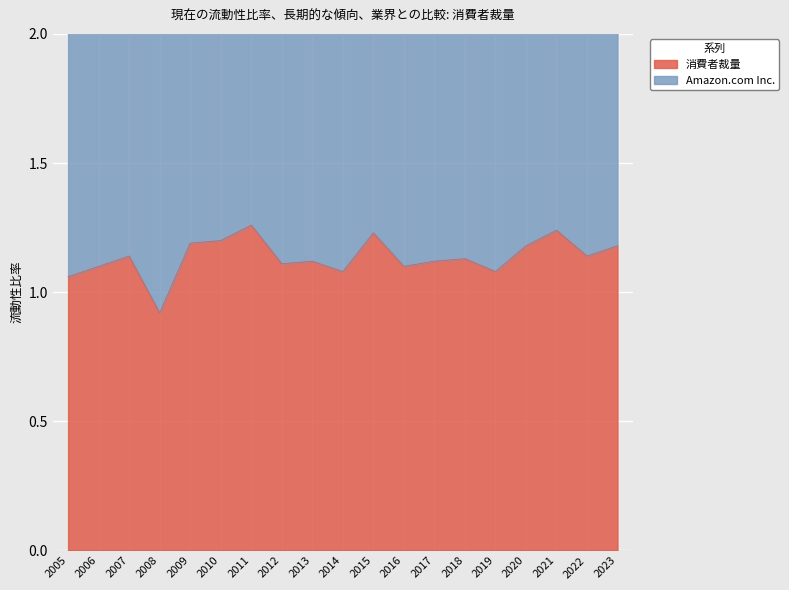

Which category has the highest value across all series?

2011